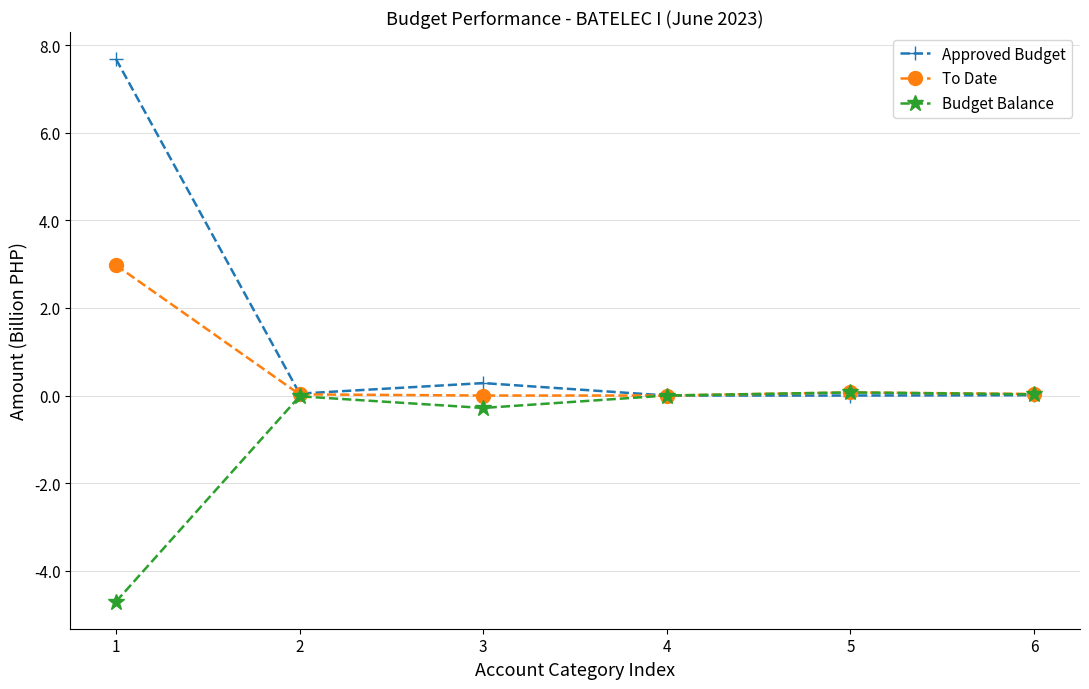

What is the minimum value shown in the chart?

-4.7